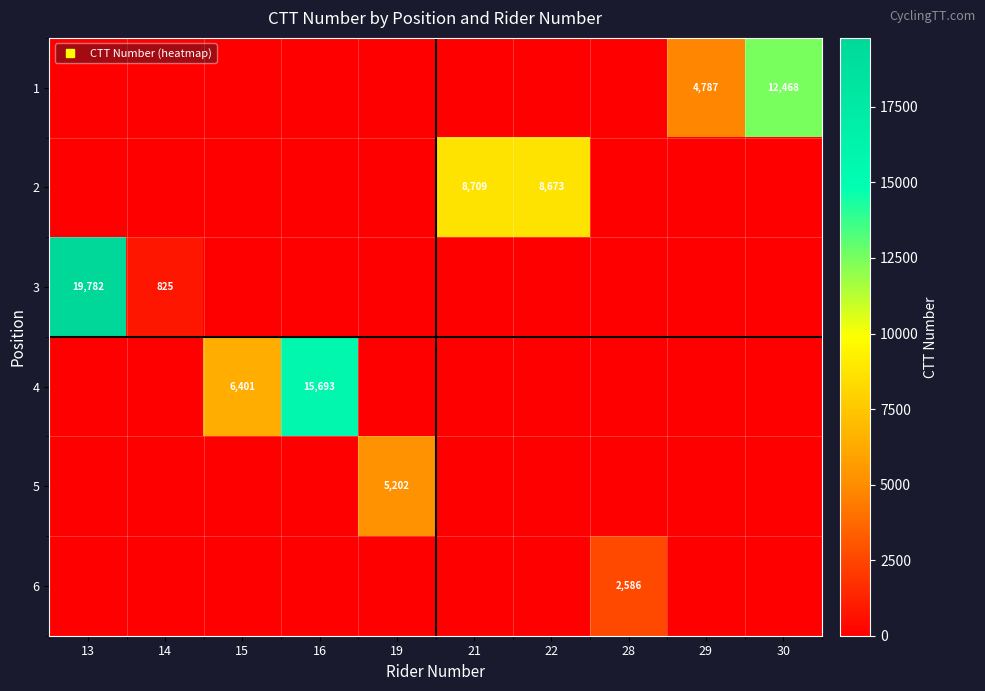

At which label does 3 reach its peak?

13